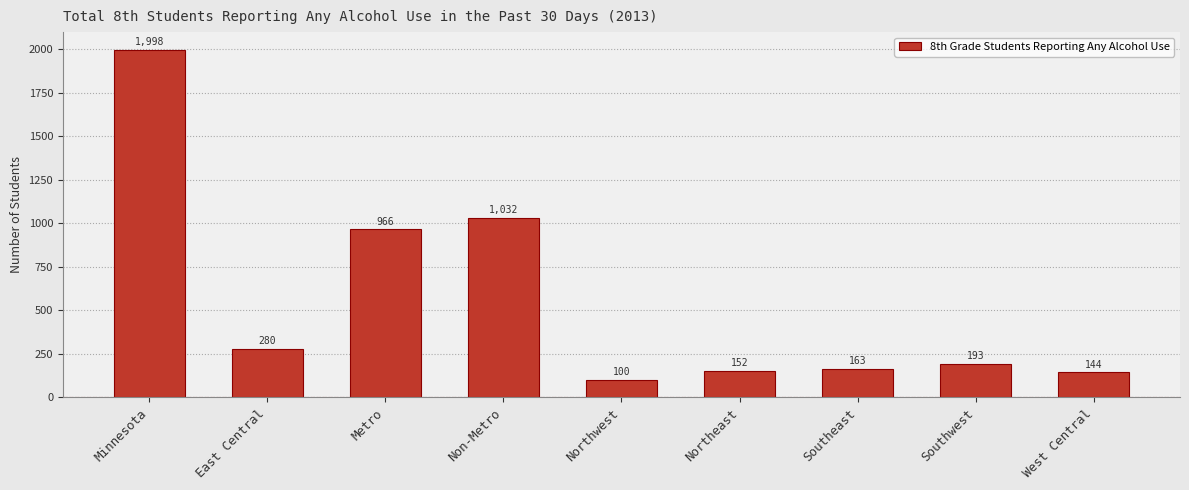

True or false: the data shows 100 at Northwest.

True